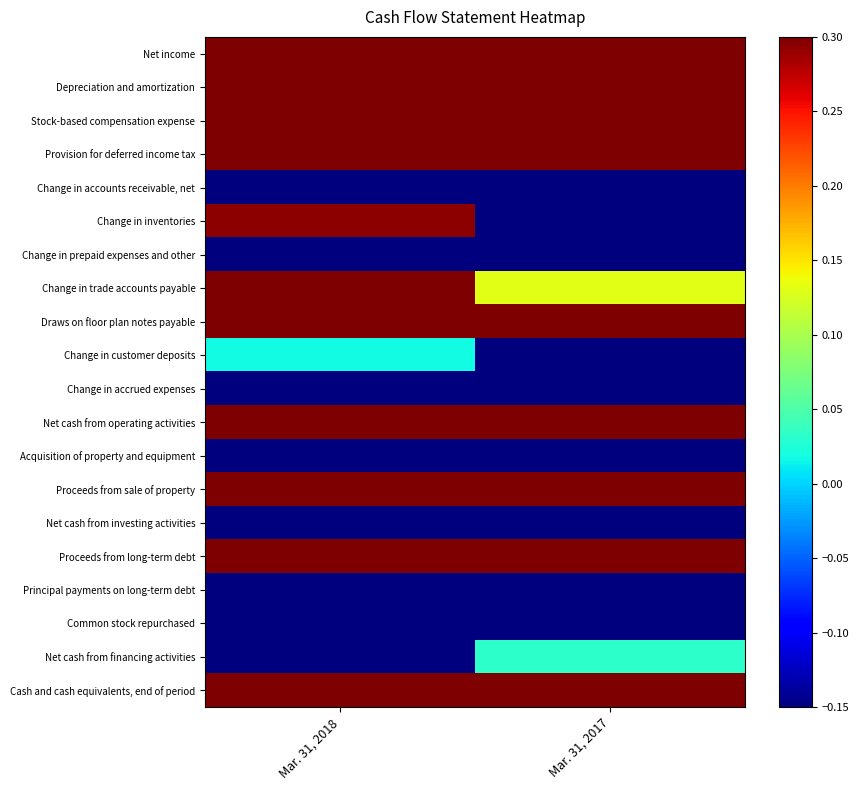

Which has a higher value, Mar. 31, 2017 or Mar. 31, 2018?

Mar. 31, 2018